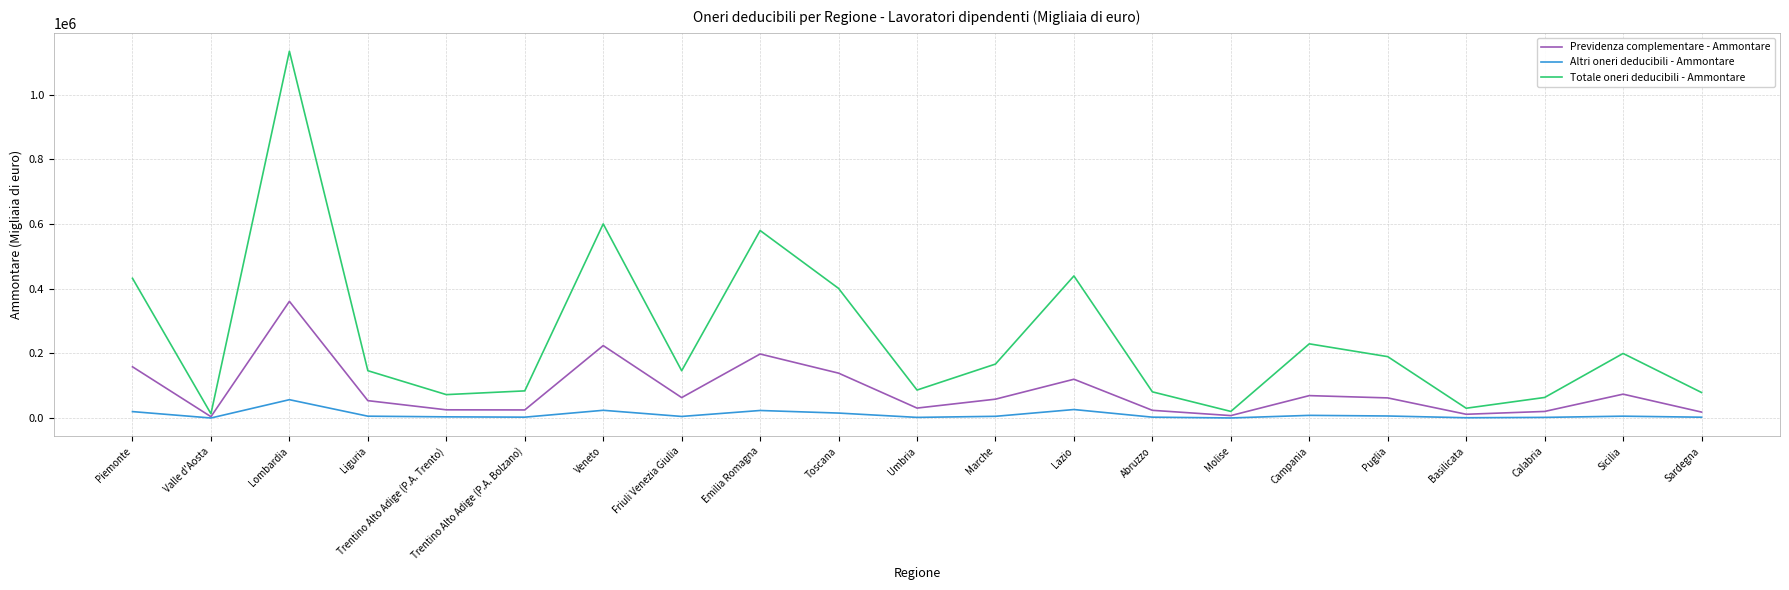

Which series has the largest total across all categories?

Totale oneri deducibili - Ammontare